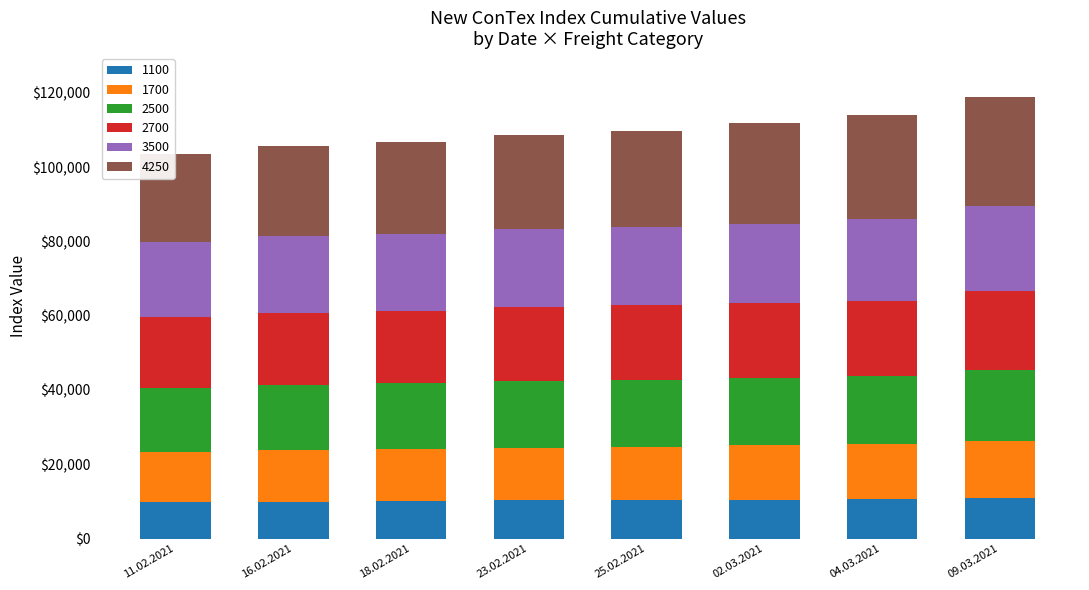

What is the highest value of the 1100 series?

10938